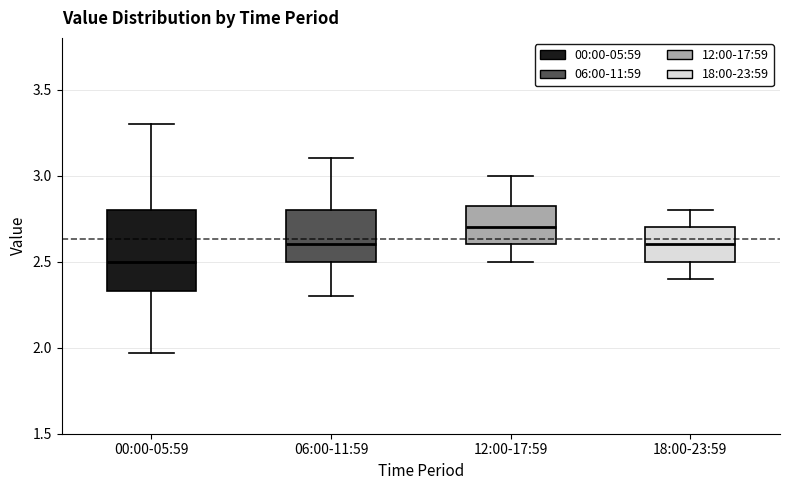

Which box's median line is the lowest?

00:00-05:59